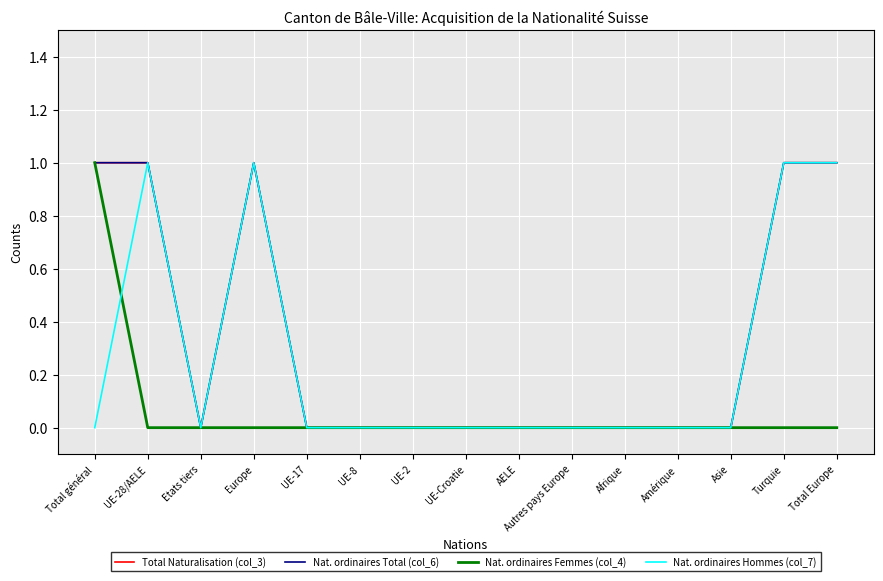

What are all the series names shown in the legend?

Total Naturalisation (col_3), Nat. ordinaires Total (col_6), Nat. ordinaires Femmes (col_4), Nat. ordinaires Hommes (col_7)